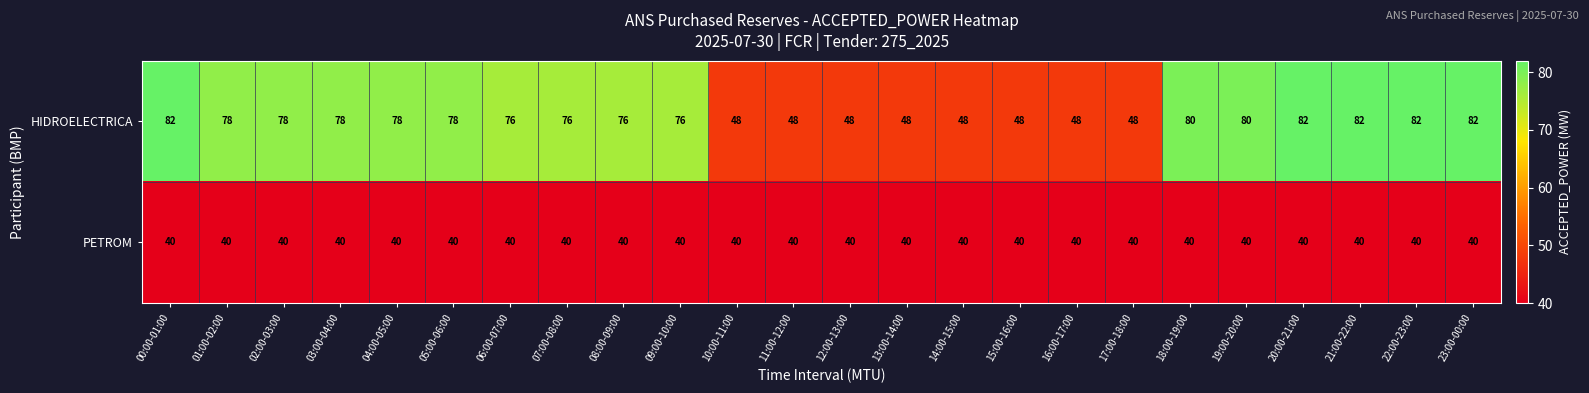

Rank the series by their maximum value, from highest to lowest.

HIDROELECTRICA, PETROM